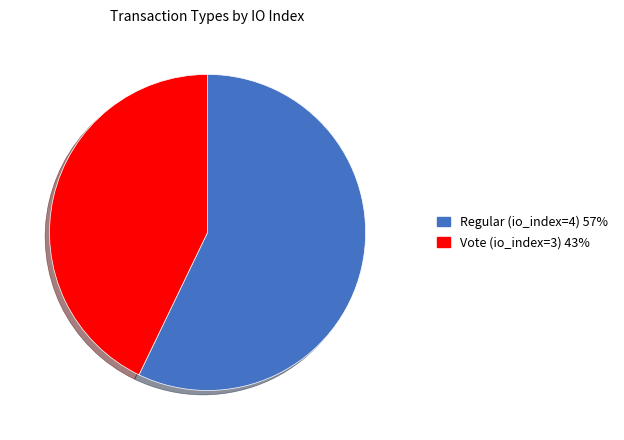

Rank the categories by value from highest to lowest.

Regular (io_index=4), Vote (io_index=3)